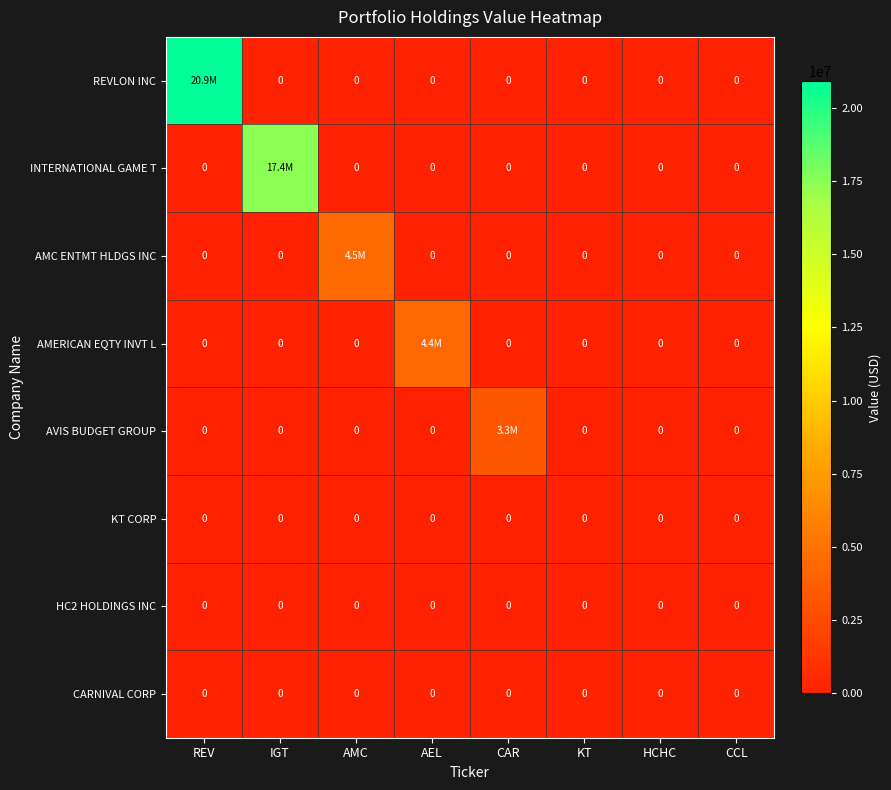

The value of CARNIVAL CORP at KT is 0. True or false?

True